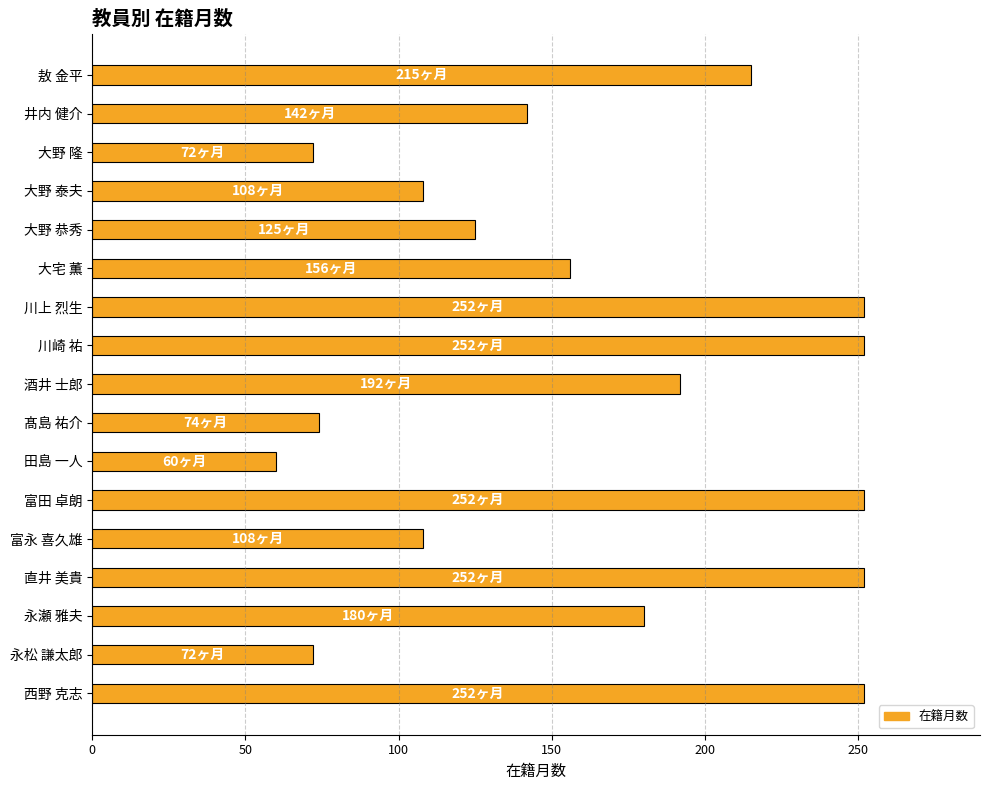

At which label is the value closest to 156?

大宅 薫